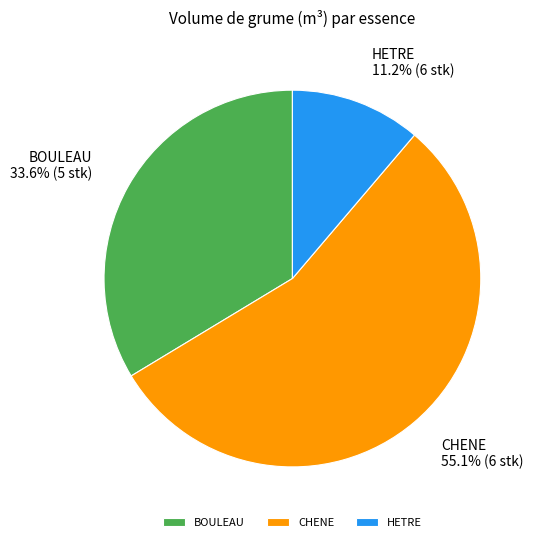

What is the total percentage of CHENE and HETRE?

66.4%